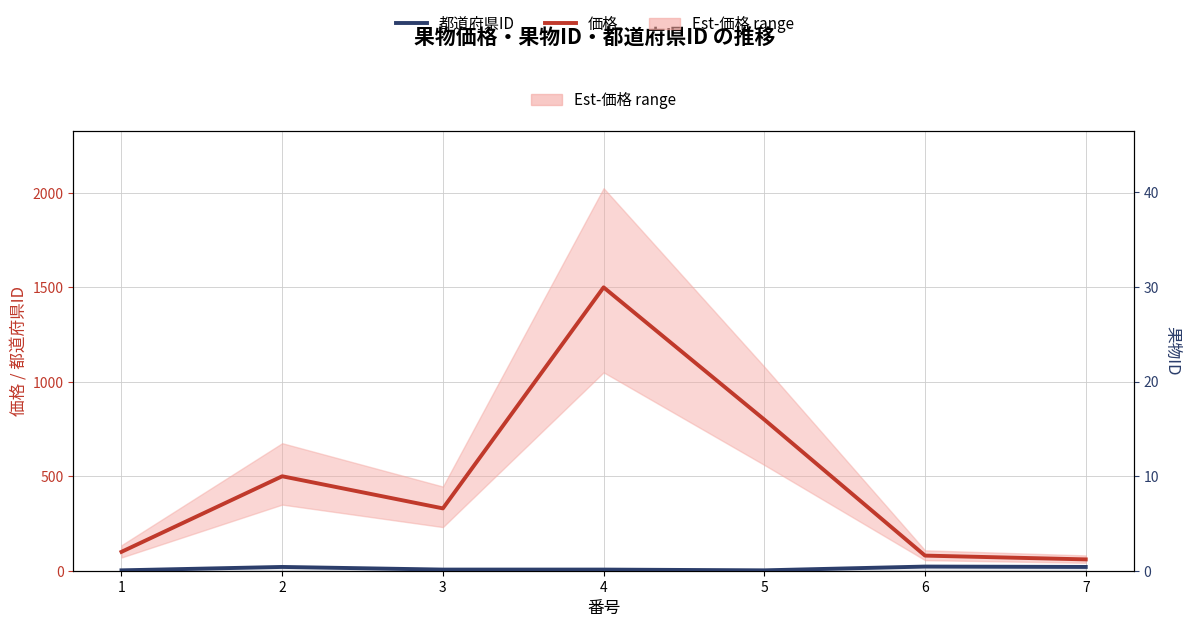

Rank the series by their average value, from highest to lowest.

価格, 都道府県ID